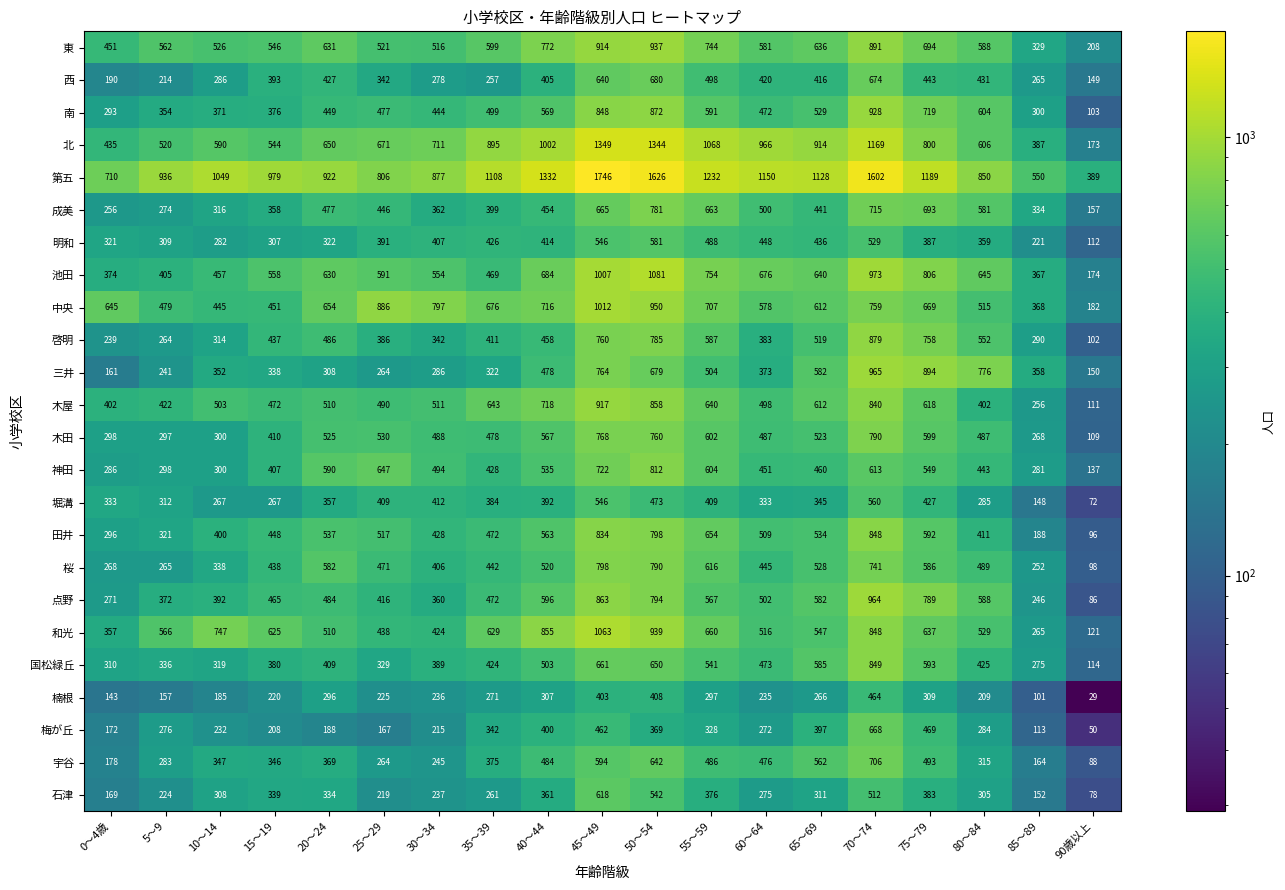

At which label is 中央 closest to 597?

65～69